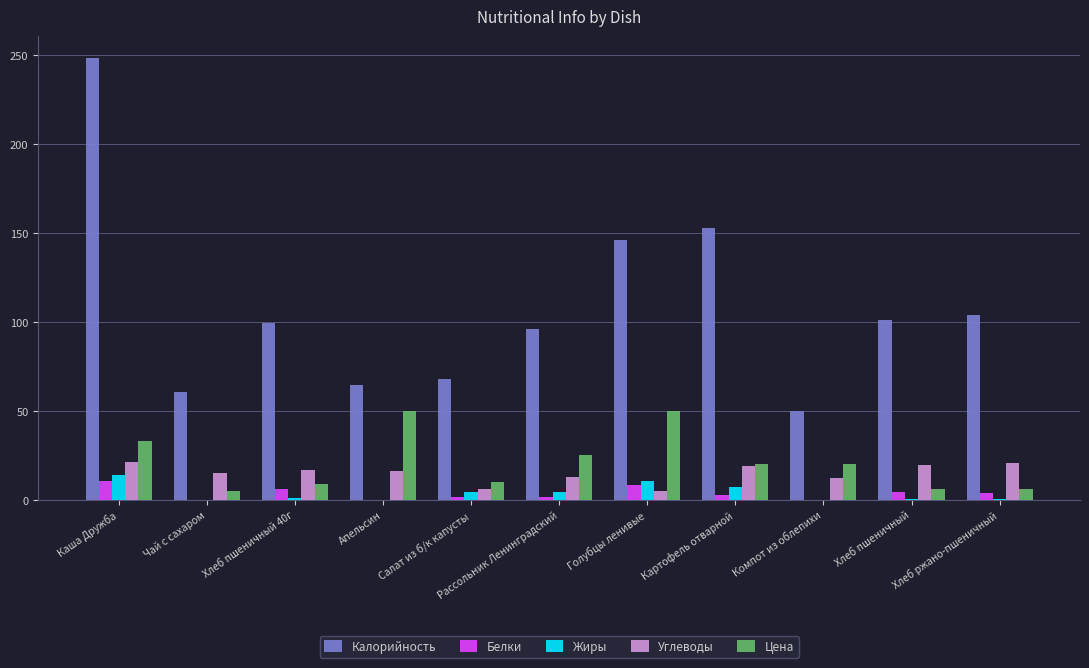

What is the sum of all Белки values?

39.6